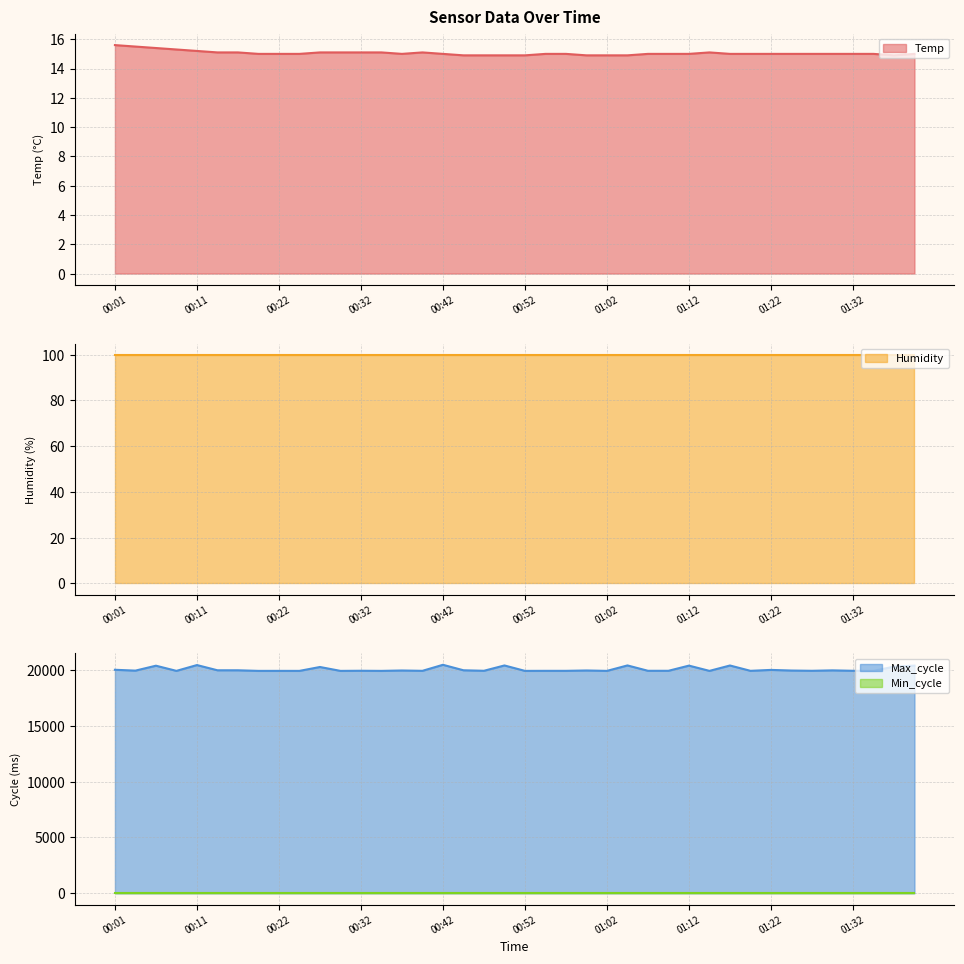

What is the total value across all series at 01:22?

20026.0